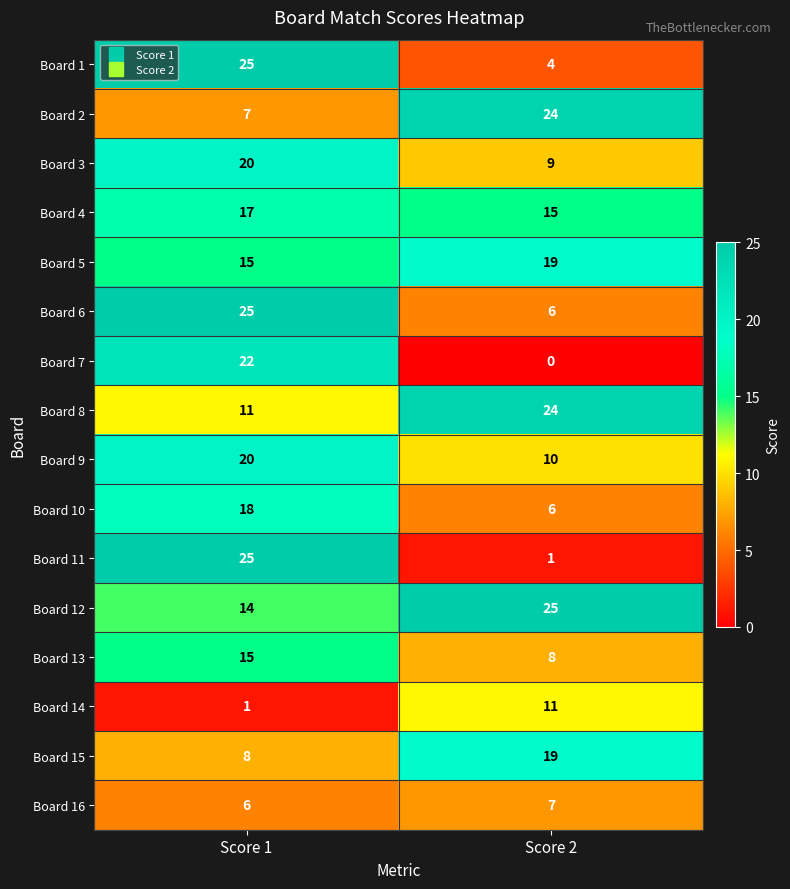

Read the Board 4 value at Score 2.

15